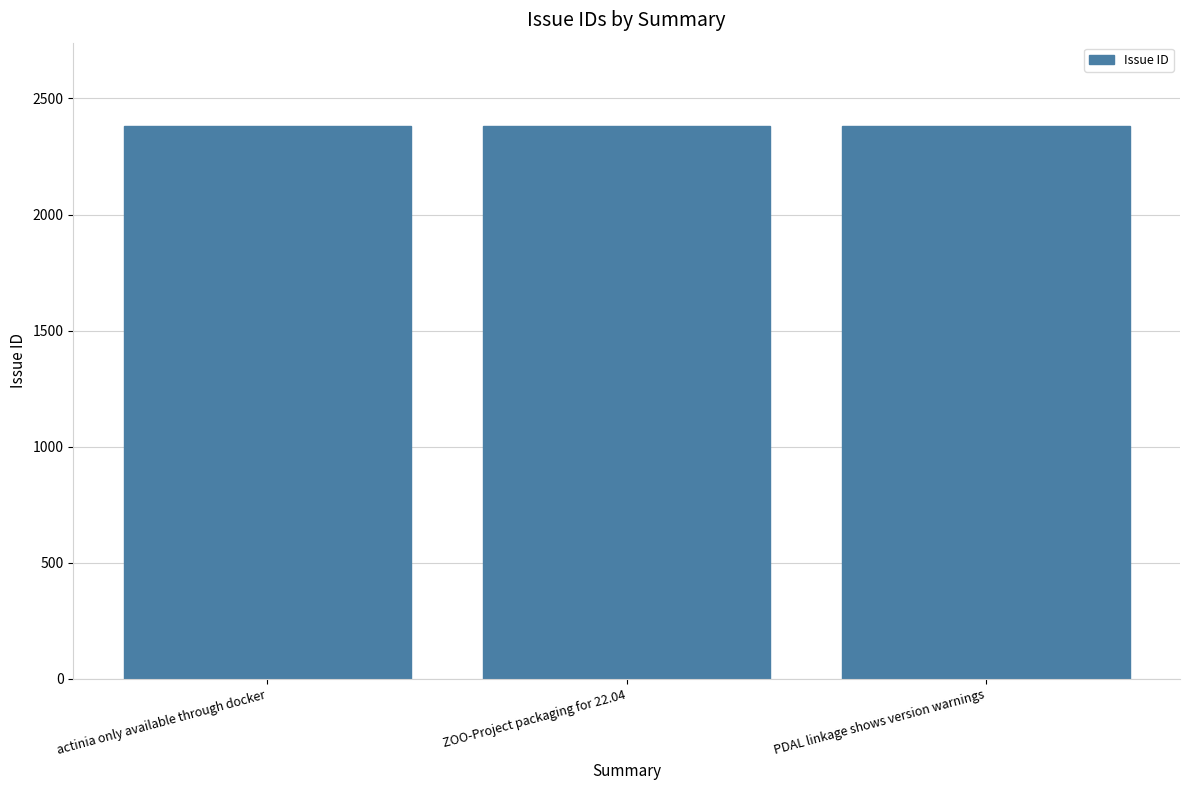

Is it true that the value at actinia only available through docker is 4277?

False